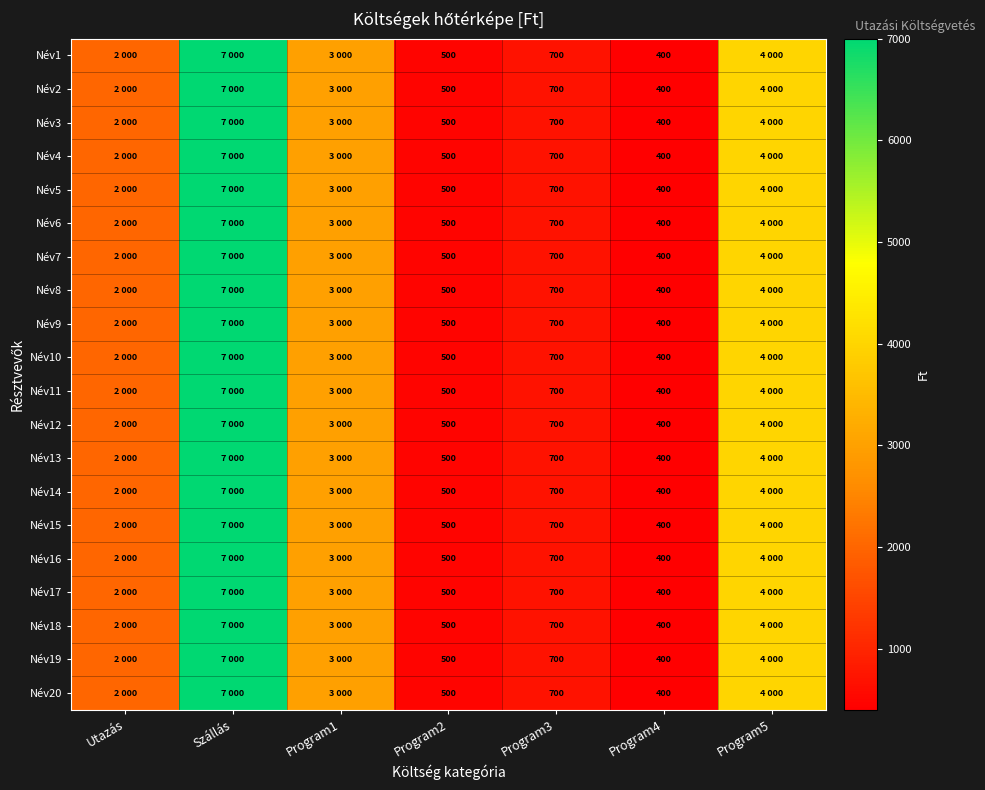

Is it true that Név8 equals 700 at Program3?

True